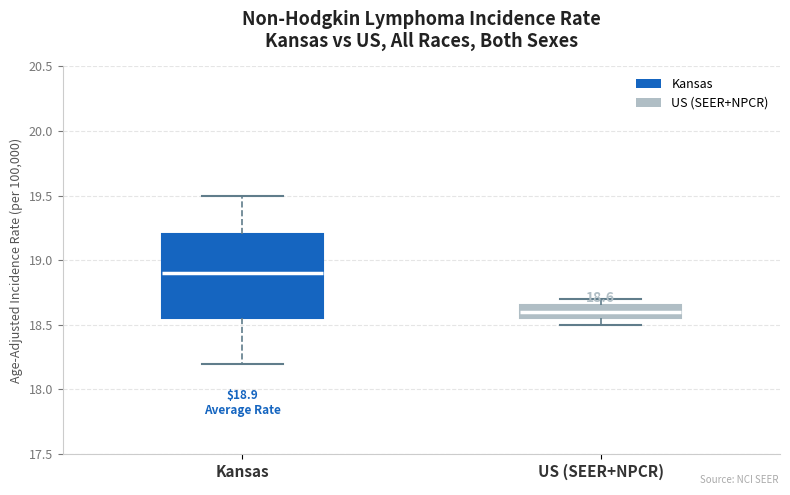

Comparing the boxes themselves (not the whiskers), which one is the tallest?

Kansas